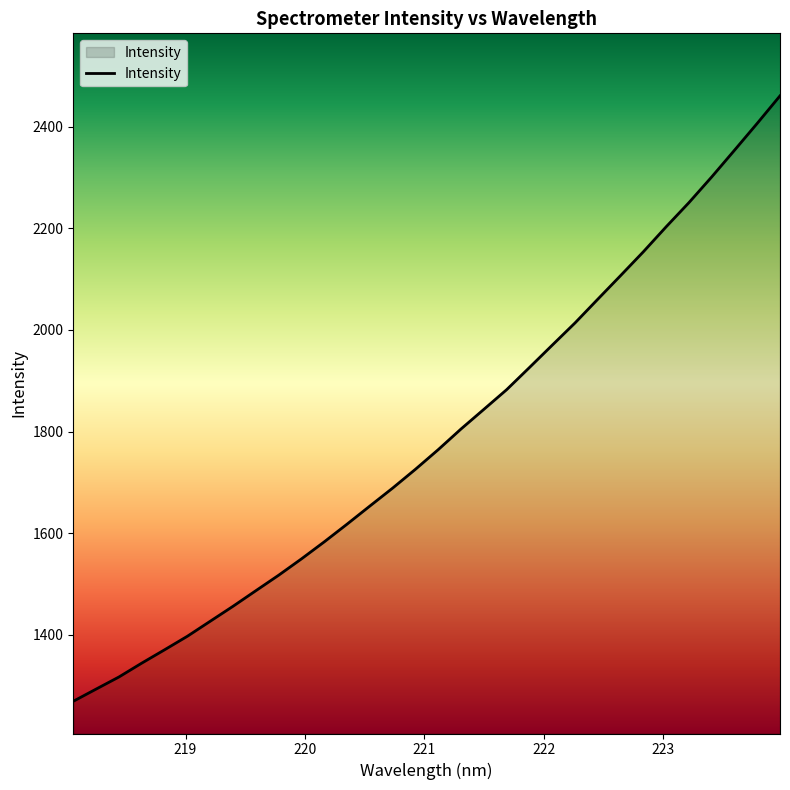

What is the minimum value shown in the chart?

1268.9